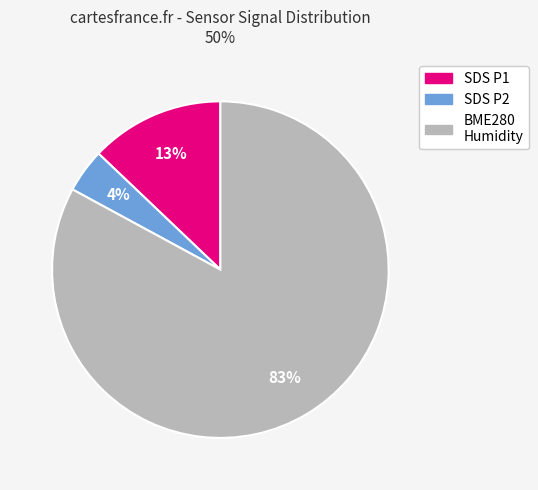

True or false: BME280 Humidity accounts for 76% of the total.

False